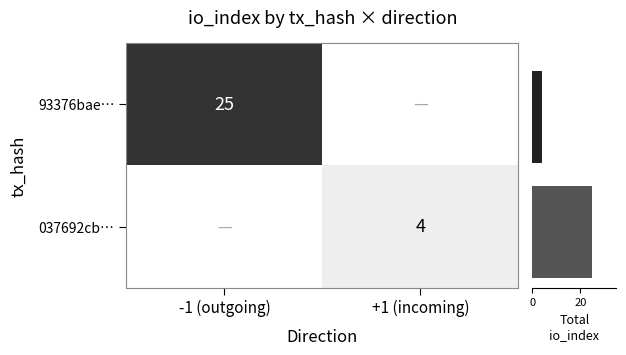

The 037692cb… series shows 4 at +1 (incoming). True or false?

True